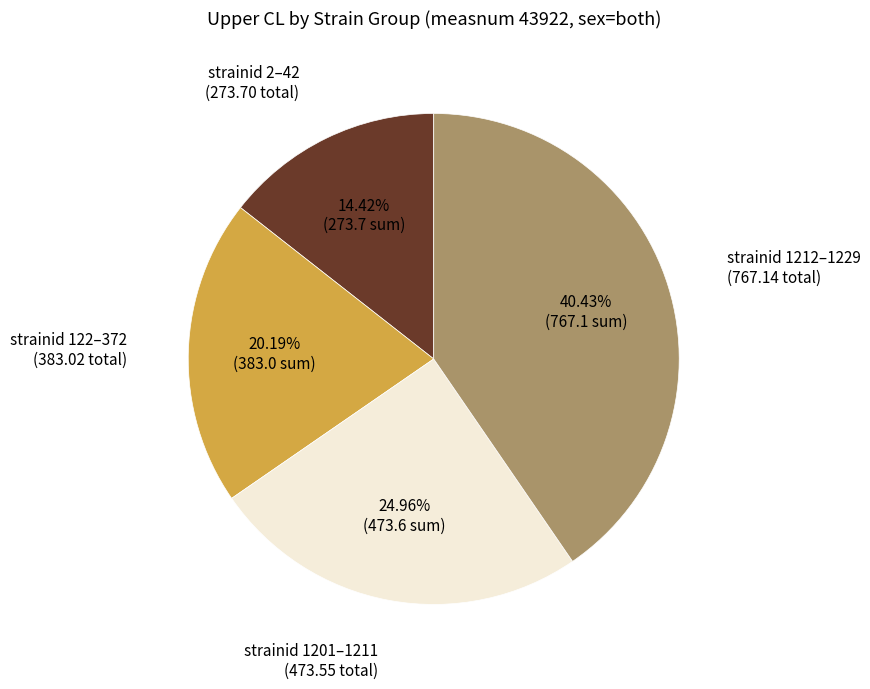

Is there a majority slice in this chart?

No